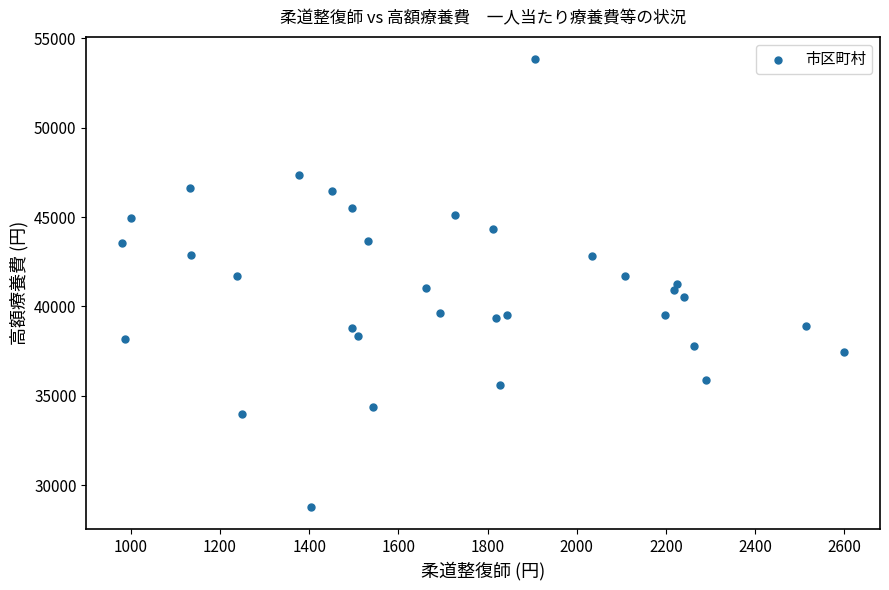

What is the range of X values (max minus min)?

1618